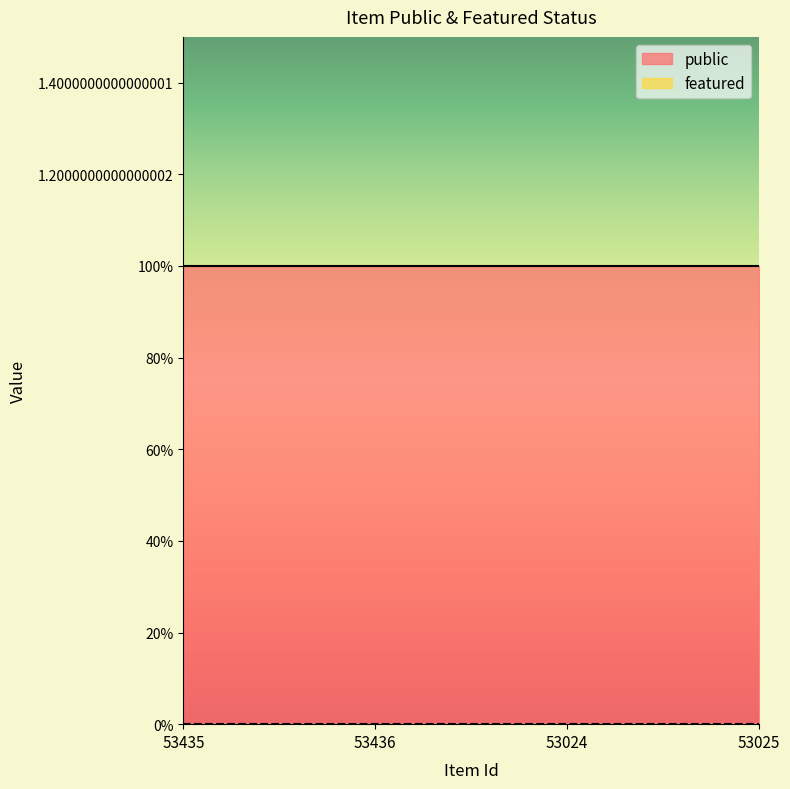

Which series changed the most between 53435 and 53024?

public